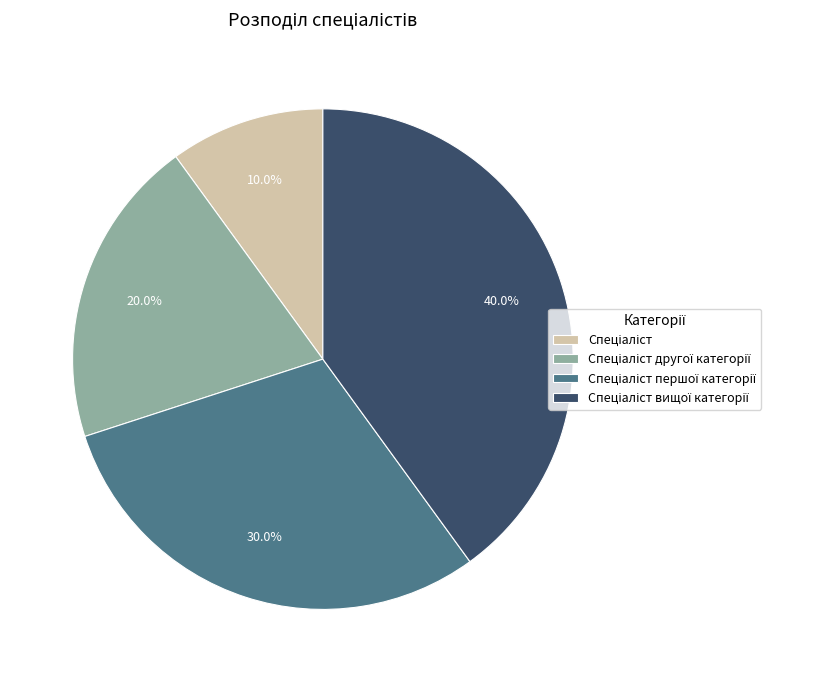

Is there any slice that represents more than half of the pie?

No